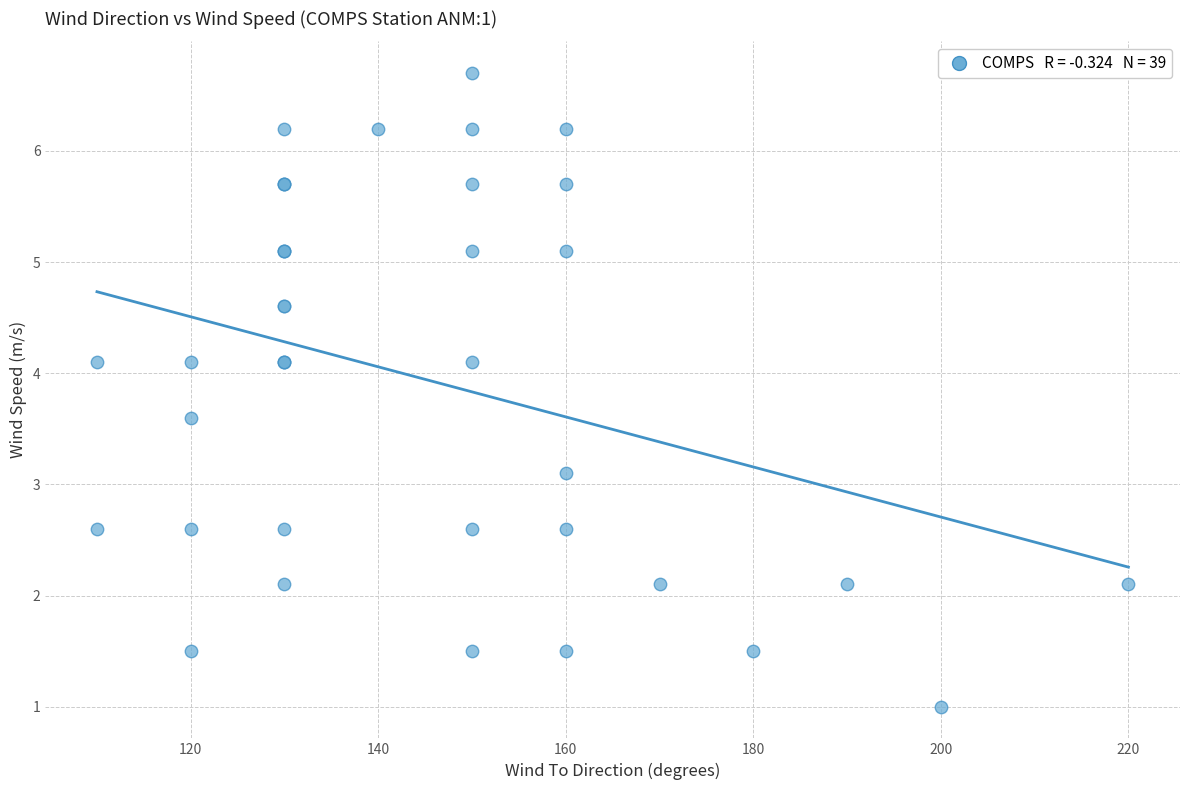

What Y value in the scatter plot is closest to 3?

3.1